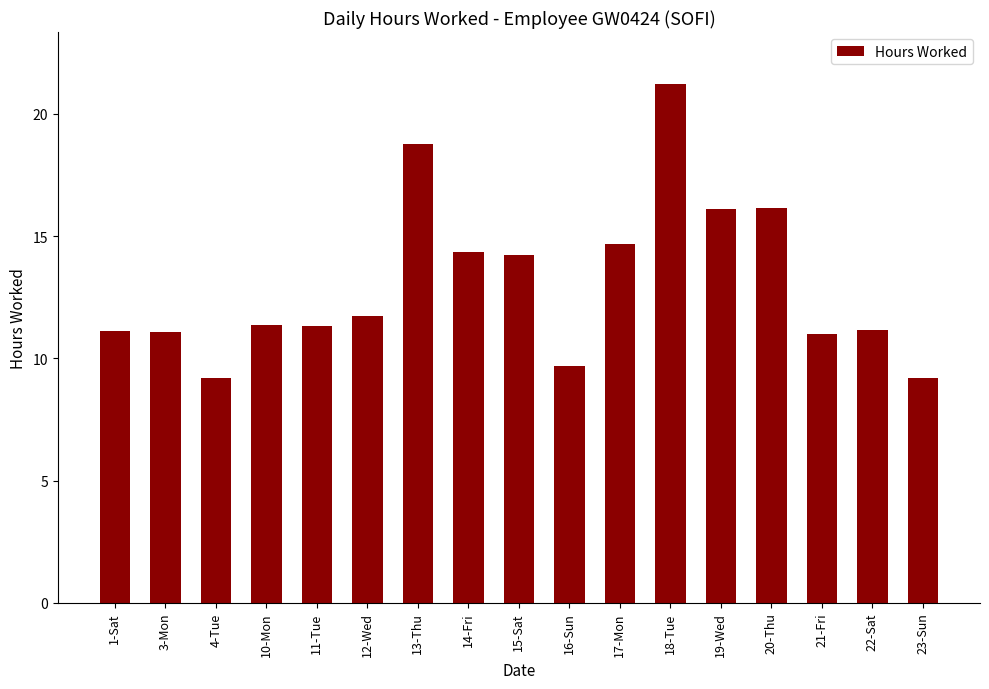

What position from the right is 23-Sun?

1